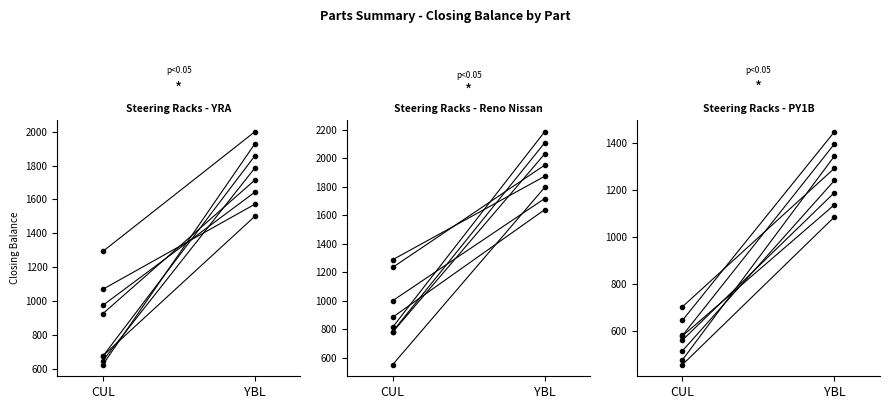

What is the minimum value shown in the chart?

457.6